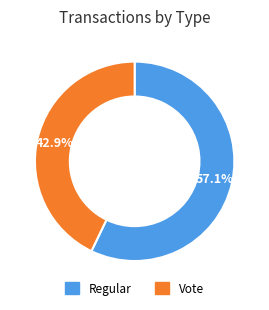

Which slice represents more than half of the pie?

Regular